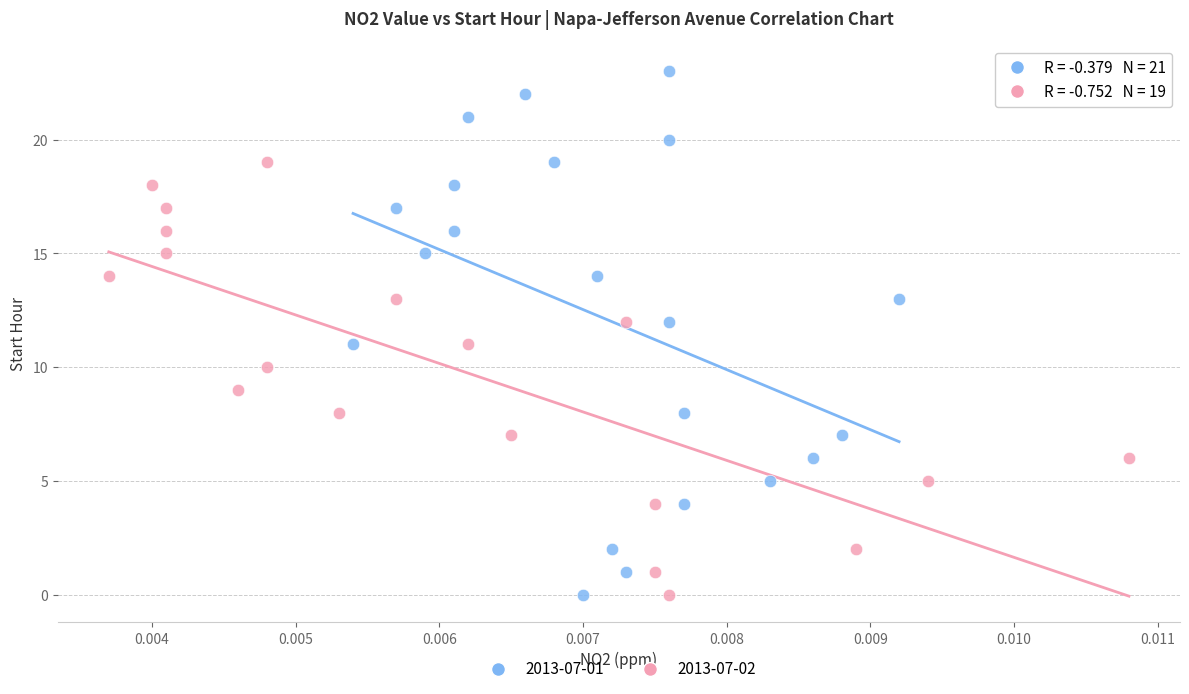

Which series reaches the maximum Y coordinate?

2013-07-01